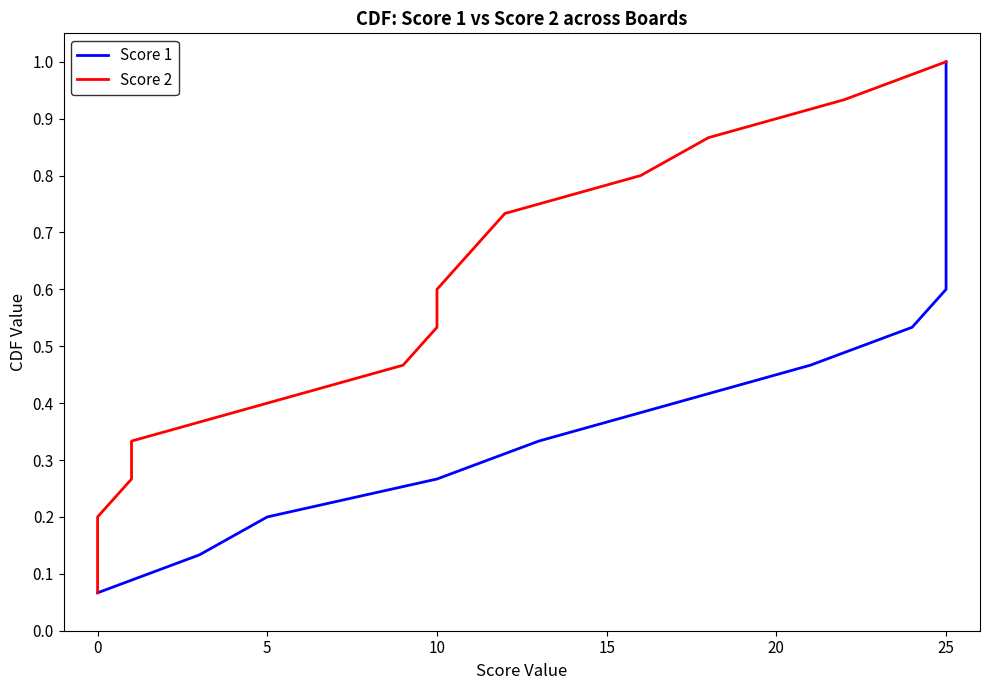

How many series are shown in this chart?

2